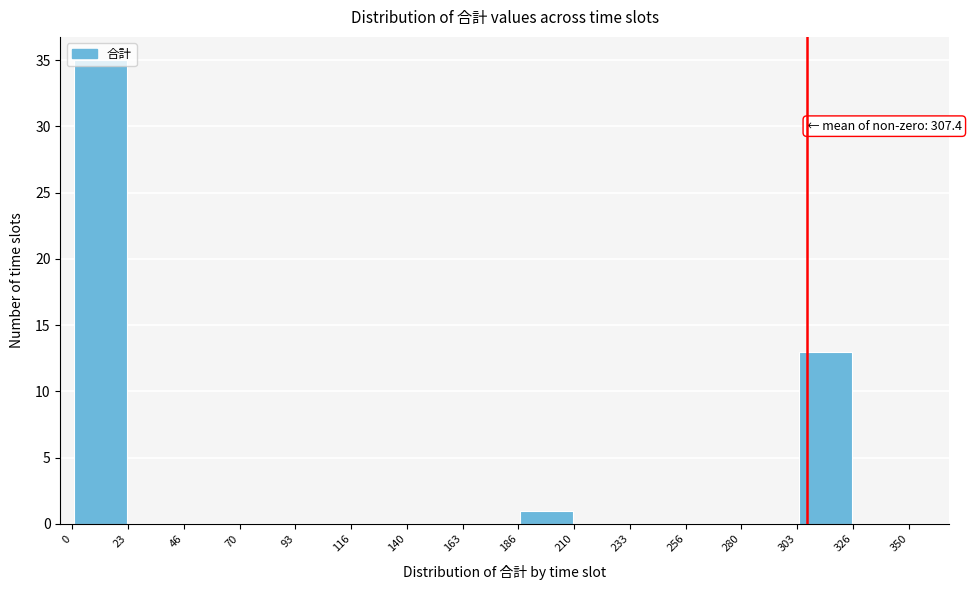

Over which range of the x-axis is the bar tallest?

0 to 23